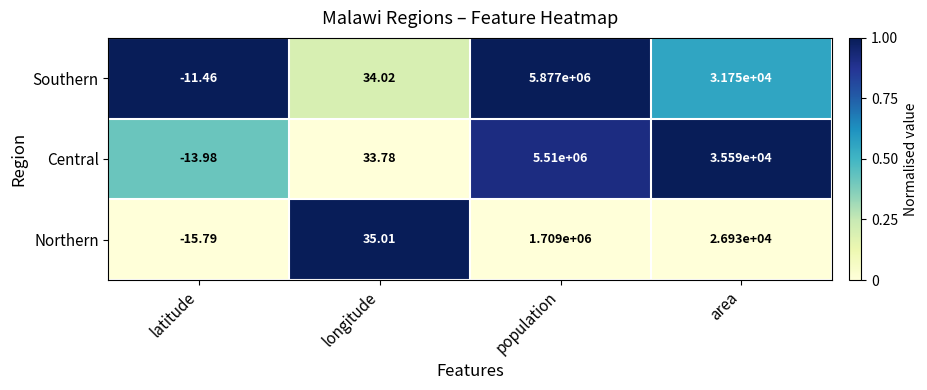

Which series has the largest range (max minus min)?

Southern